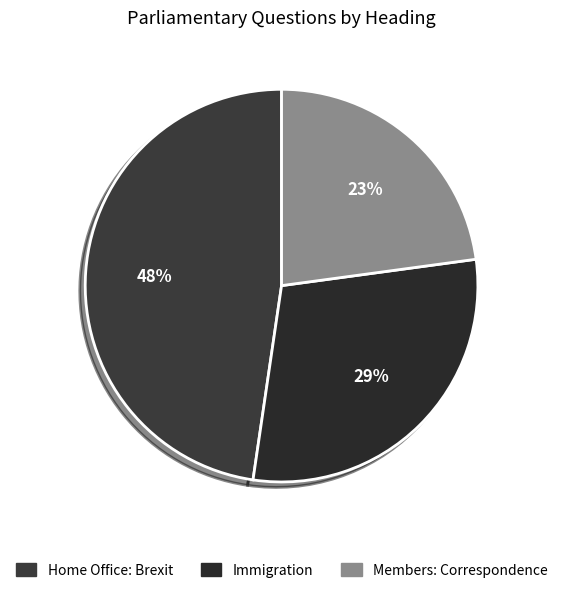

Count the number of slices in the pie.

3